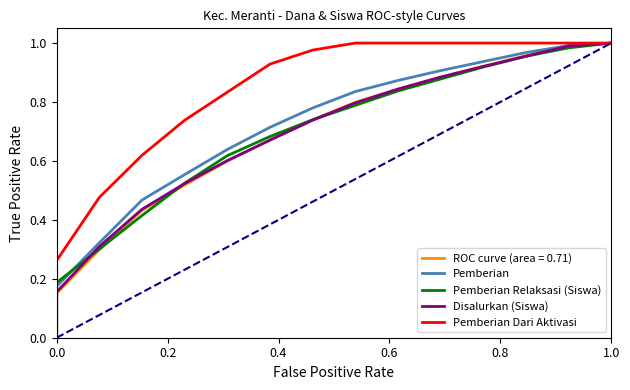

What is the maximum value for Pemberian Relaksasi (Siswa)?

1.0